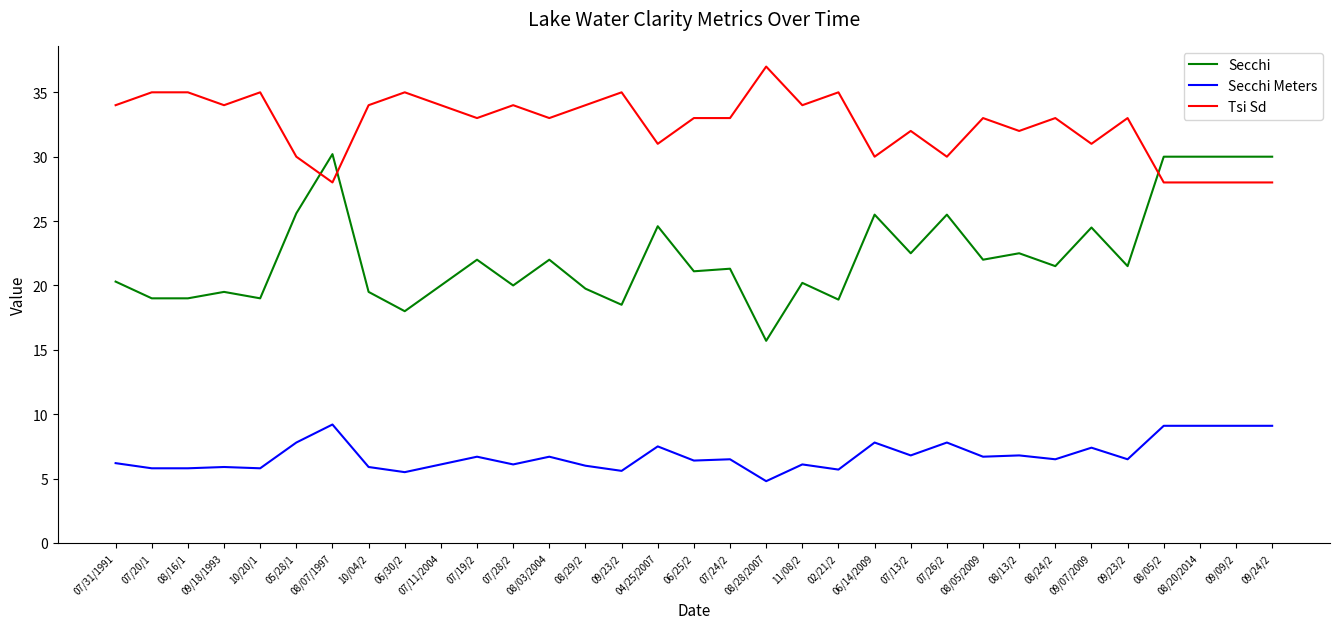

True or false: Tsi Sd has a value of 31.0 at 04/25/2007.

True